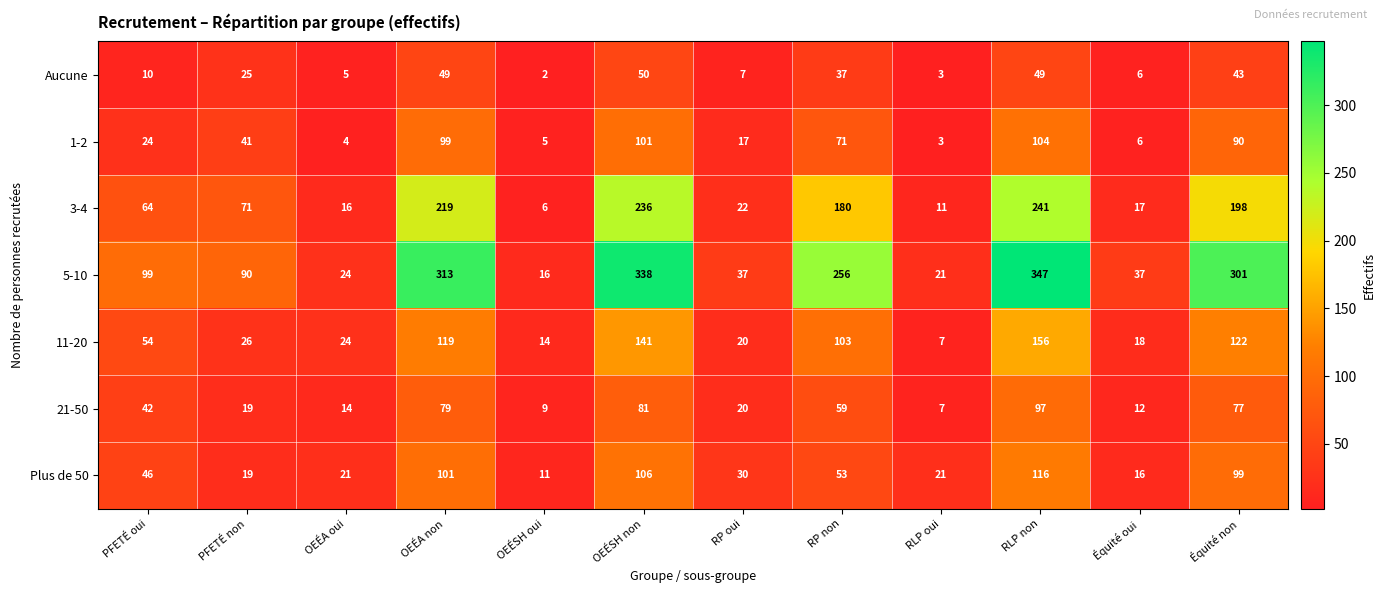

What is the minimum value shown in the chart?

2